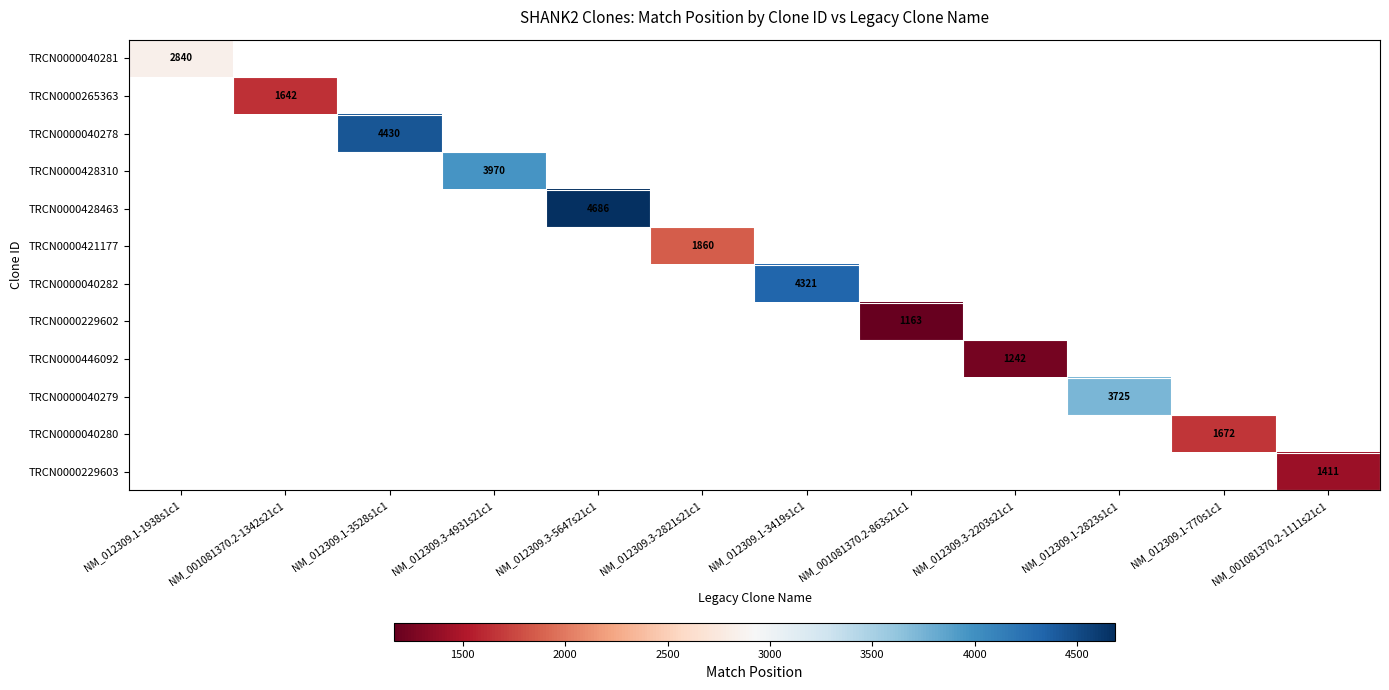

Between NM_012309.1-2823s1c1 and NM_012309.1-3419s1c1, which is larger?

NM_012309.1-3419s1c1